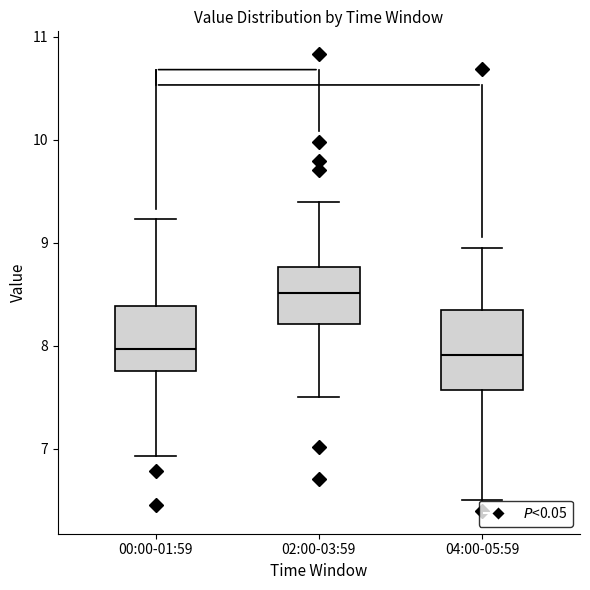

Reading left to right, transcribe this box plot: for each box, give where its median line is, the range the box spans, and where its two whiskers end, as read against the y-axis. The values are not printed on the chart, so give them approximately, as read against the axis.

00:00-01:59: median 8.0, box 7.8 to 8.4, whiskers 6.9 to 9.2
02:00-03:59: median 8.5, box 8.2 to 8.8, whiskers 7.5 to 9.4
04:00-05:59: median 7.9, box 7.6 to 8.3, whiskers 6.5 to 8.9